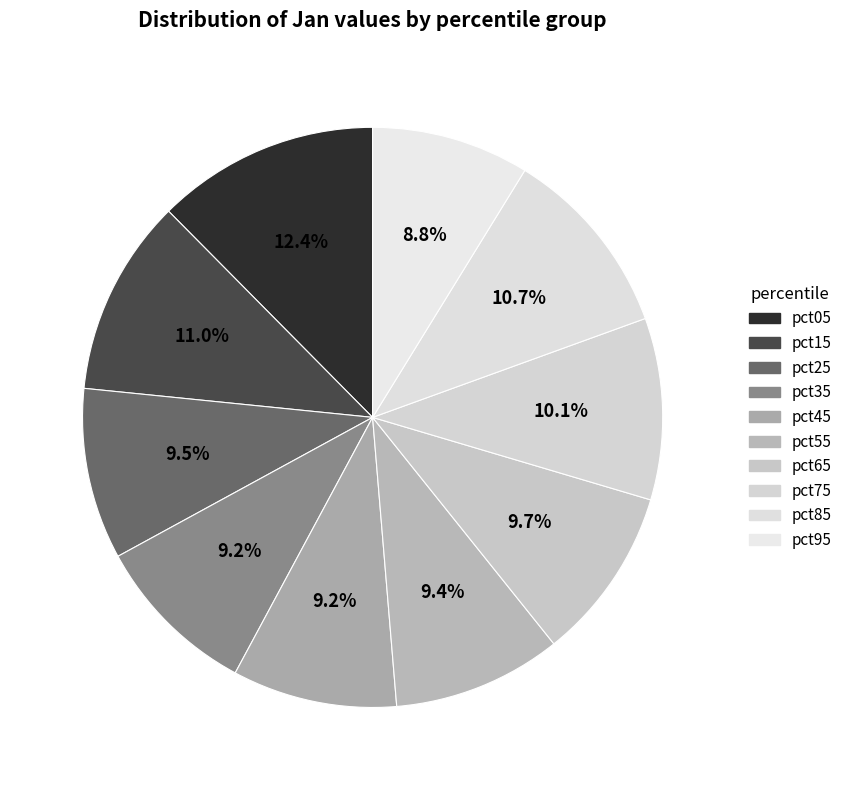

How many slices are in this pie chart?

10